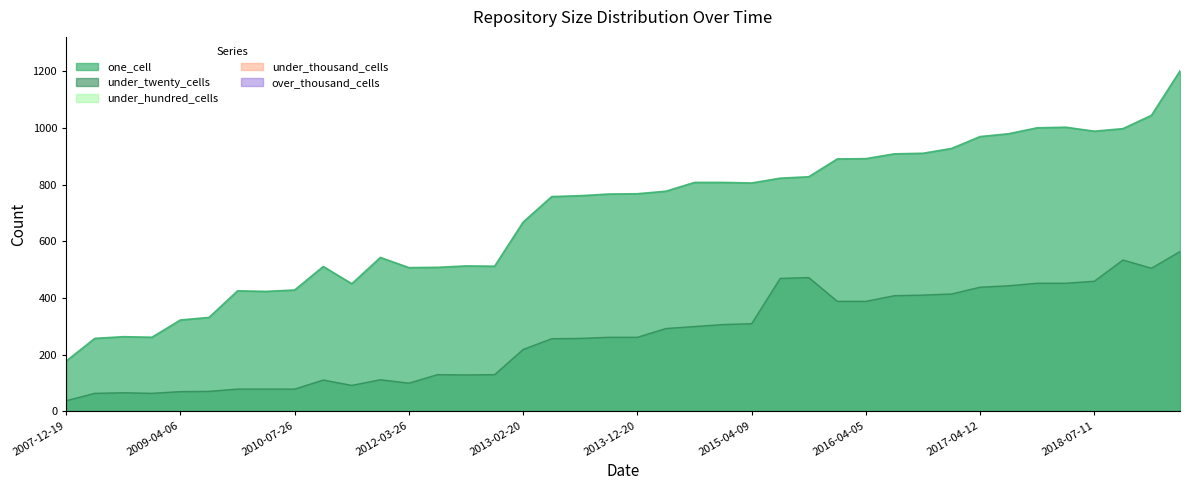

True or false: one_cell and under_thousand_cells intersect in this chart.

False